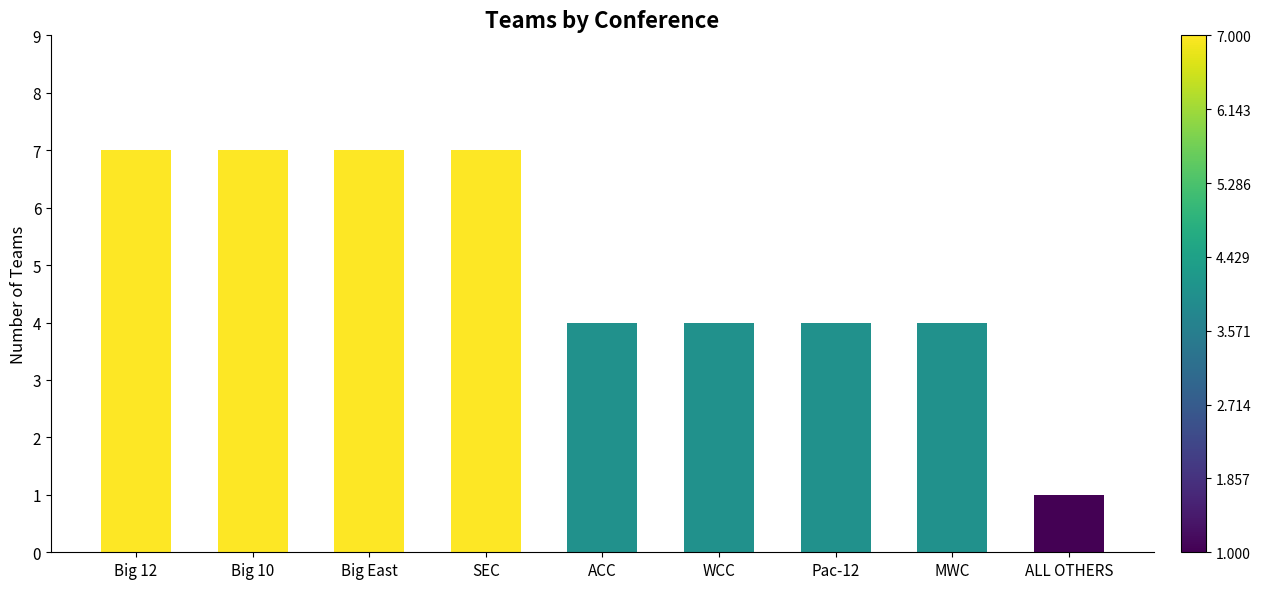

What is the sum of all values?

45